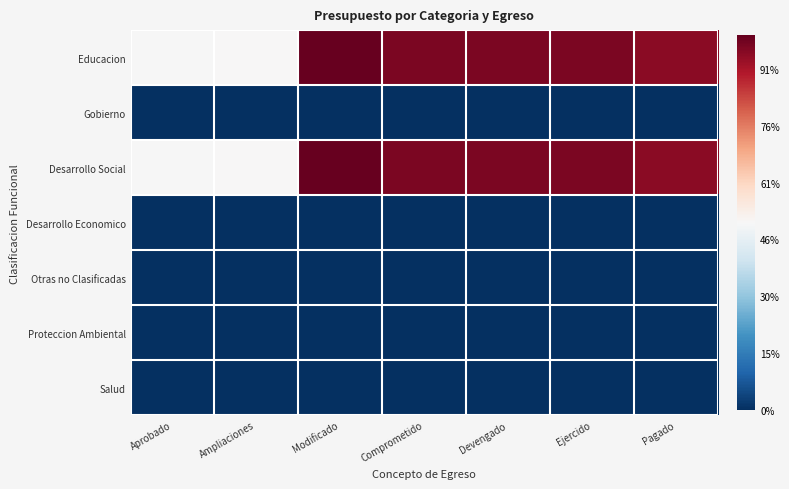

What is the spread (max minus min) of values at Ampliaciones?

33016801.3